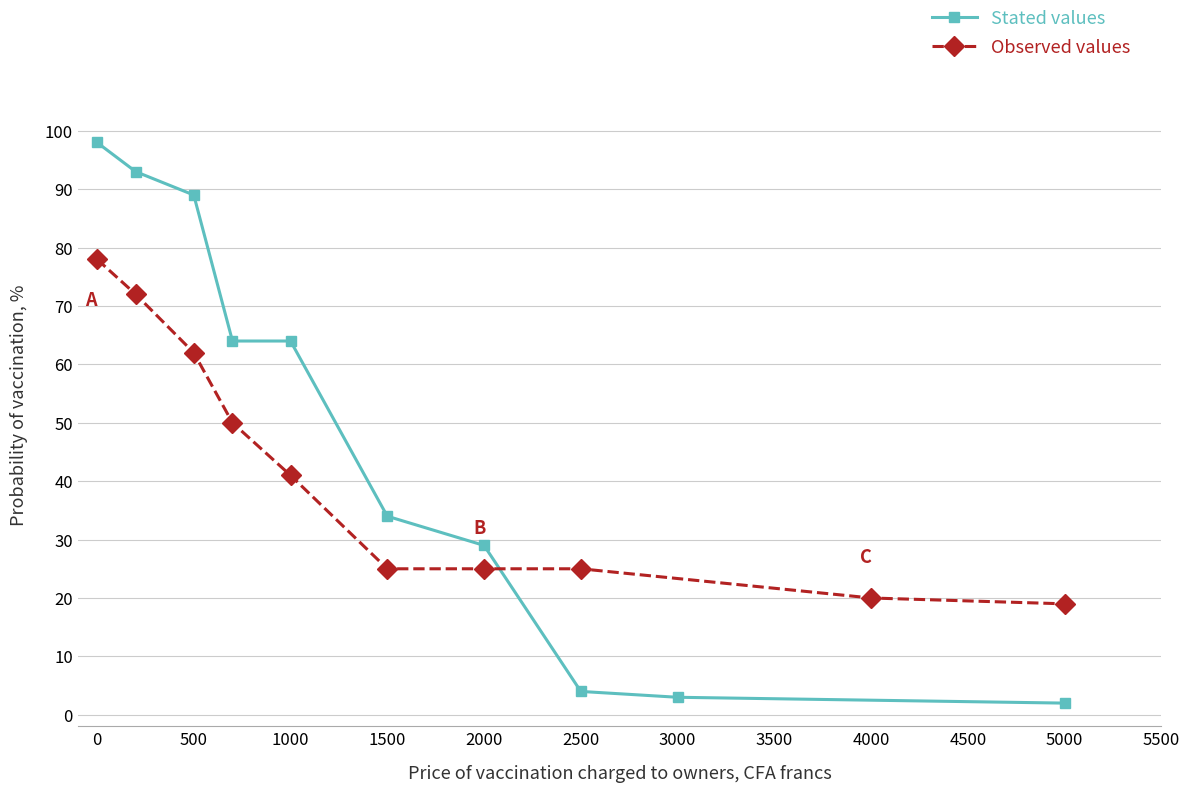

True or false: Stated values has more than 1 points higher than both neighbors.

False